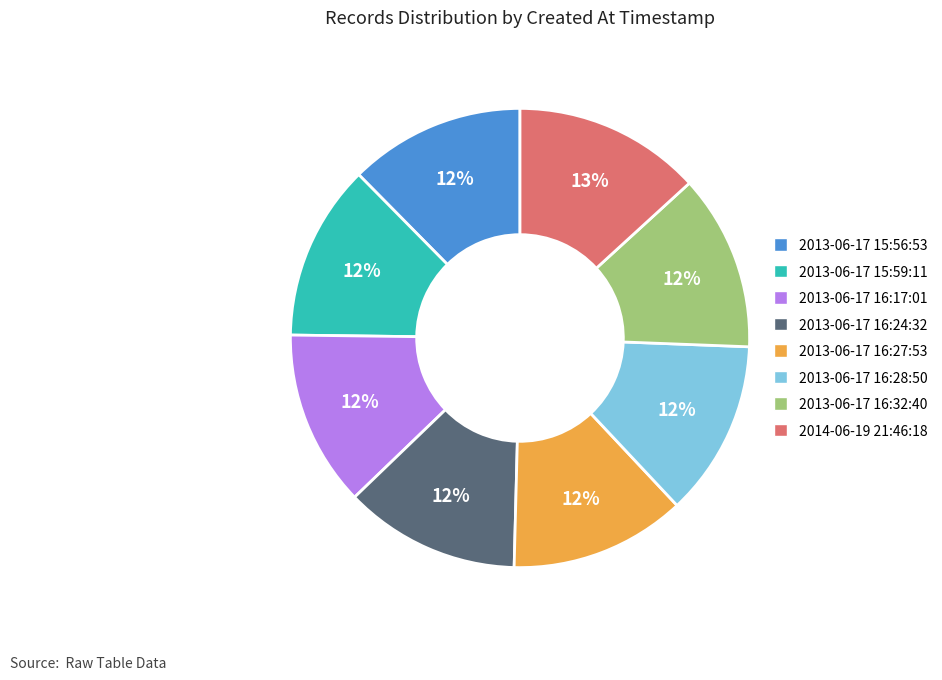

True or false: 2014-06-19 21:46:18 accounts for 26% of the total.

False